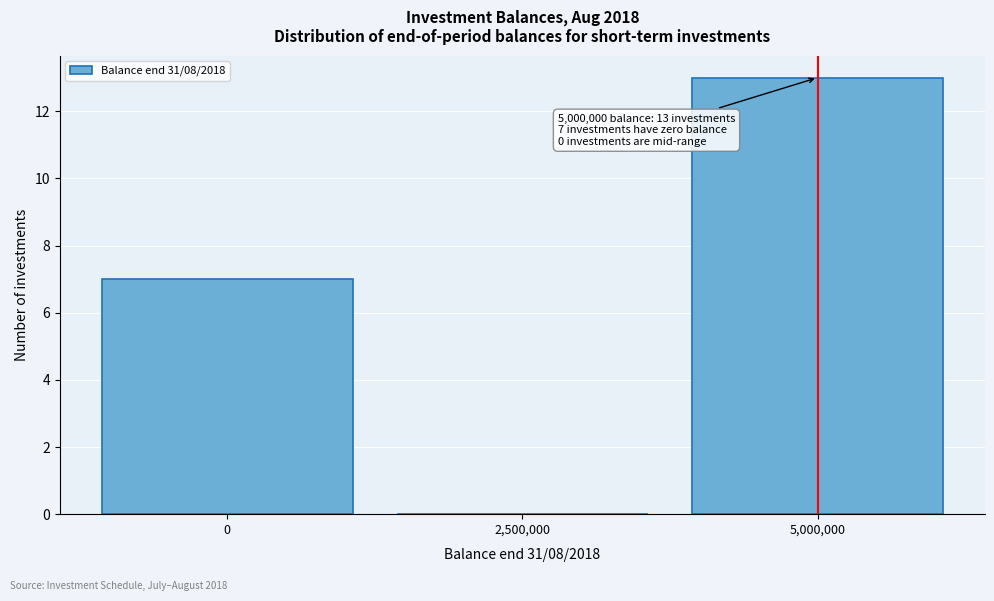

Reading left to right, list all the values displayed in this chart.

0=7	2,500,000=0	5,000,000=13